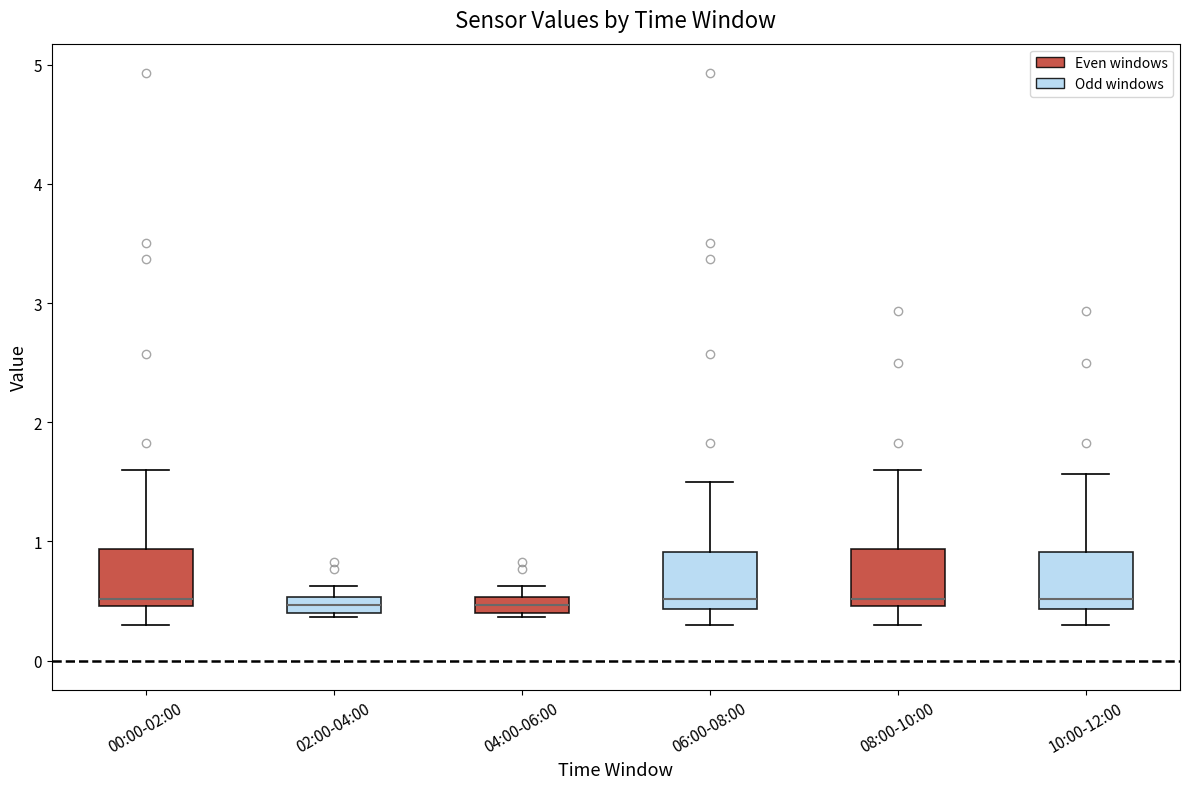

Where is the upper edge of the box for 02:00-04:00 on the y-axis? The values are not printed on the chart, so give them approximately, as read against the axis.

0.5